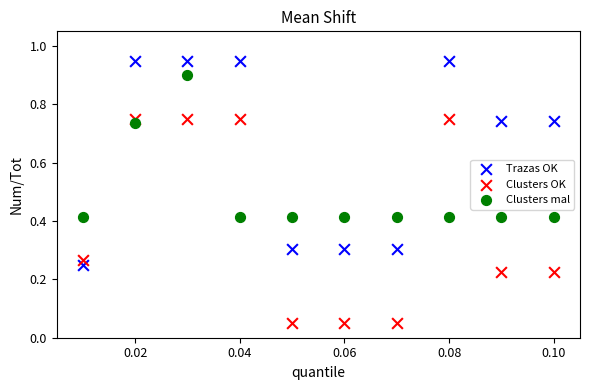

Which series reaches the maximum Y coordinate?

Trazas OK